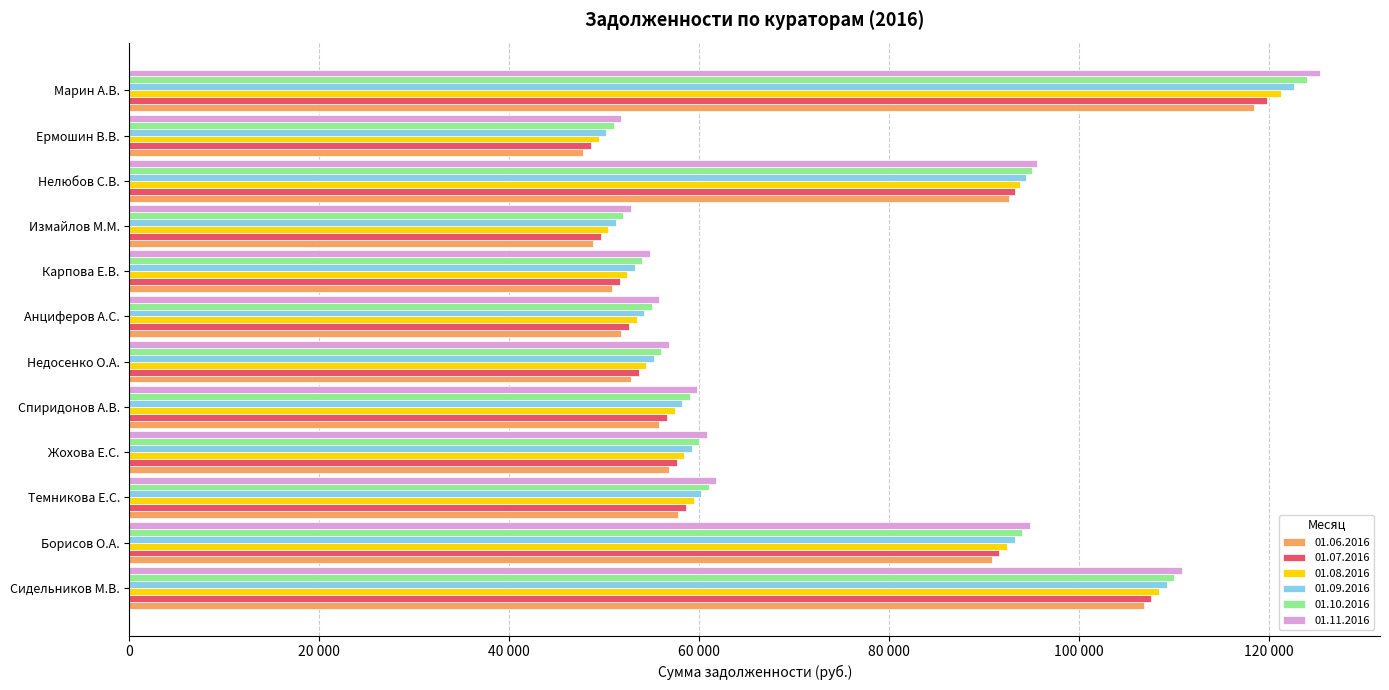

What are all the series names shown in the legend?

01.06.2016, 01.07.2016, 01.08.2016, 01.09.2016, 01.10.2016, 01.11.2016